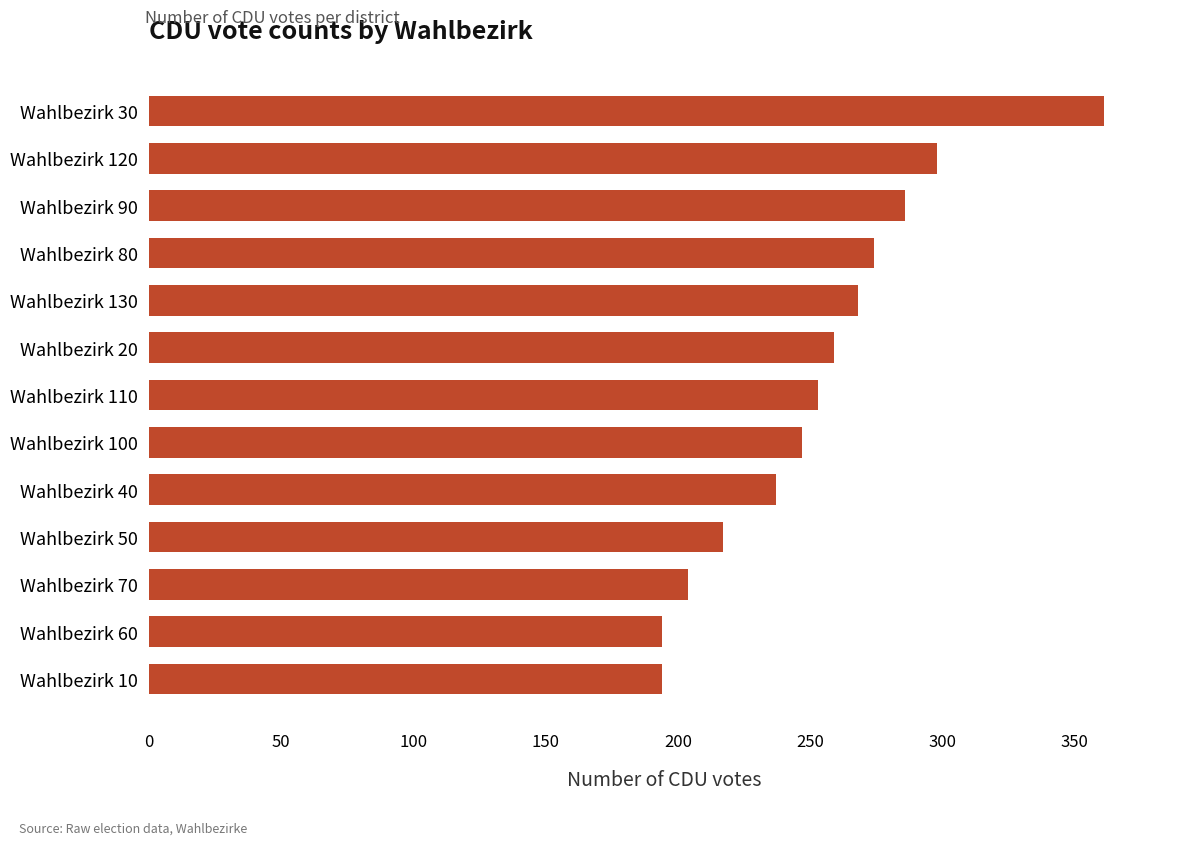

The chart shows a value of 63 at Wahlbezirk 120. True or false?

False